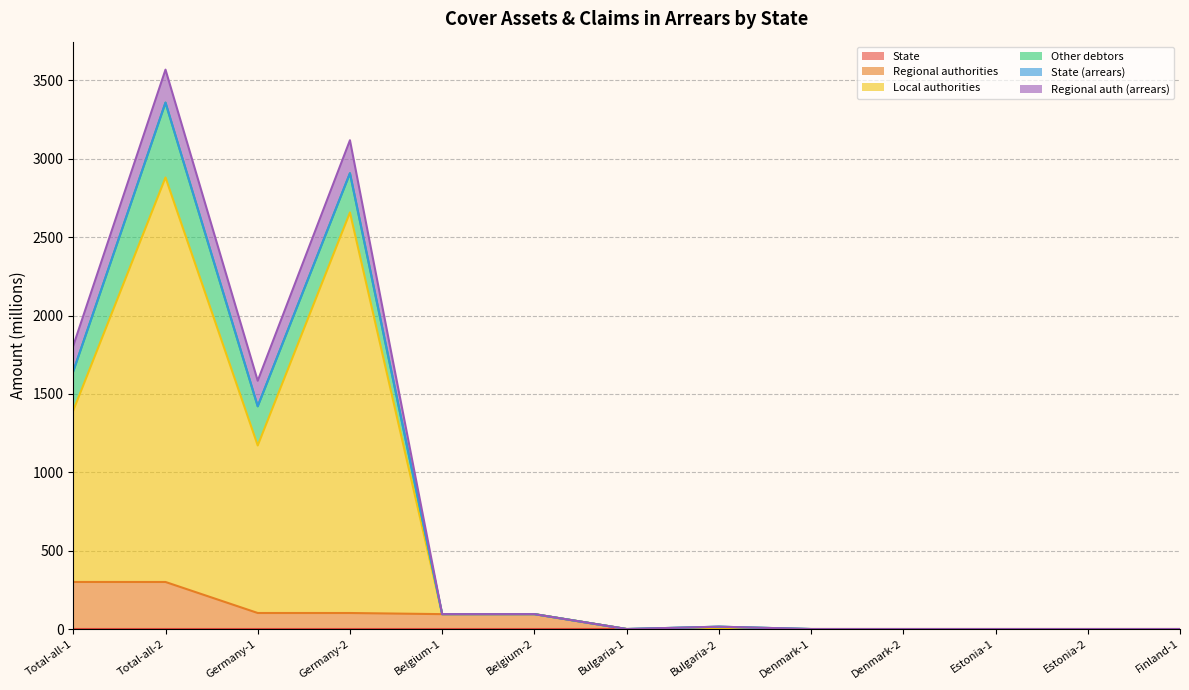

Is it true that Local authorities equals 0.0 at Bulgaria-1?

True